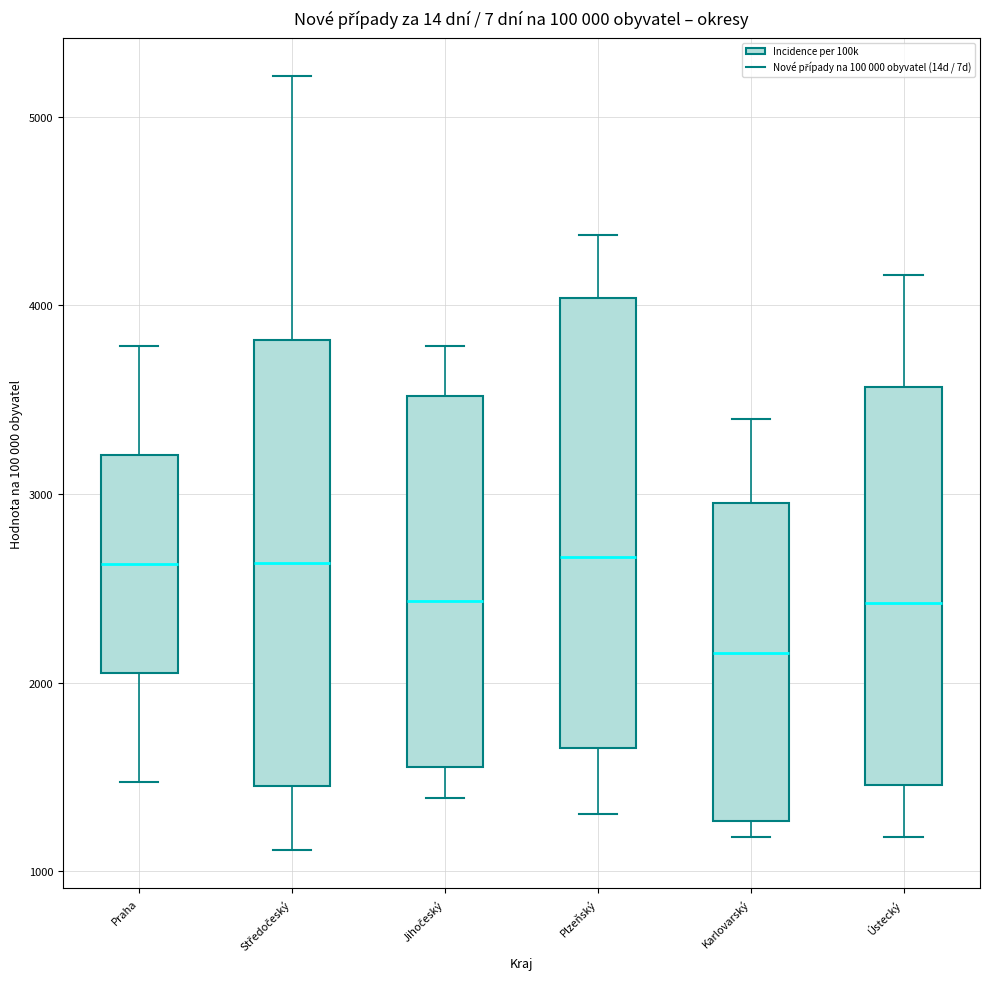

Reading left to right, transcribe this box plot: for each box, give where its median line is, the range the box spans, and where its two whiskers end, as read against the y-axis. The values are not printed on the chart, so give them approximately, as read against the axis.

Praha: median 2600, box 2100 to 3200, whiskers 1500 to 3800
Středočeský: median 2600, box 1500 to 3800, whiskers 1100 to 5200
Jihočeský: median 2400, box 1600 to 3500, whiskers 1400 to 3800
Plzeňský: median 2700, box 1700 to 4000, whiskers 1300 to 4400
Karlovarský: median 2200, box 1300 to 2900, whiskers 1200 to 3400
Ústecký: median 2400, box 1500 to 3600, whiskers 1200 to 4200